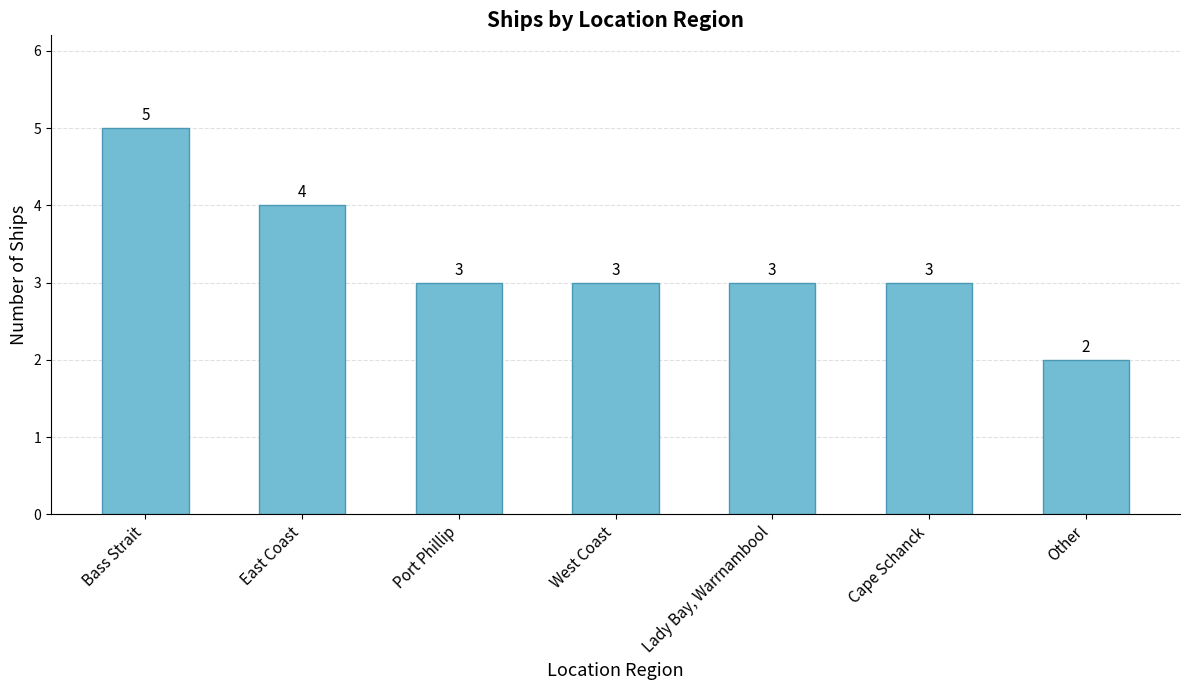

What is the sum of the values at West Coast and East Coast?

7